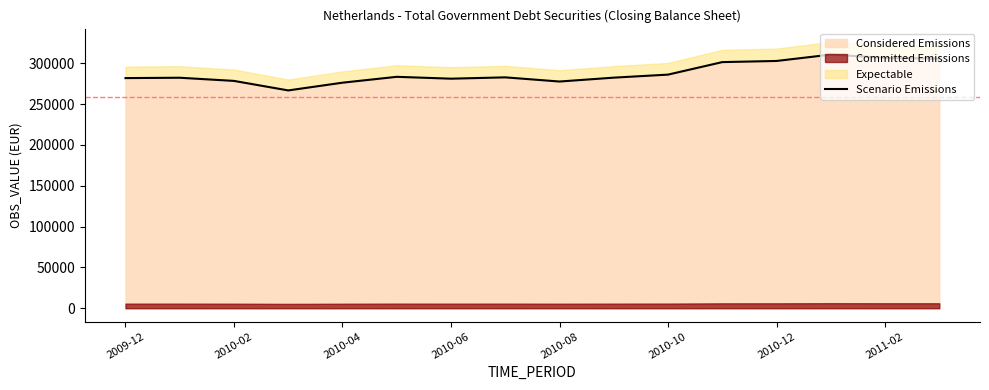

What is the maximum value for Considered Emissions?

310661.6